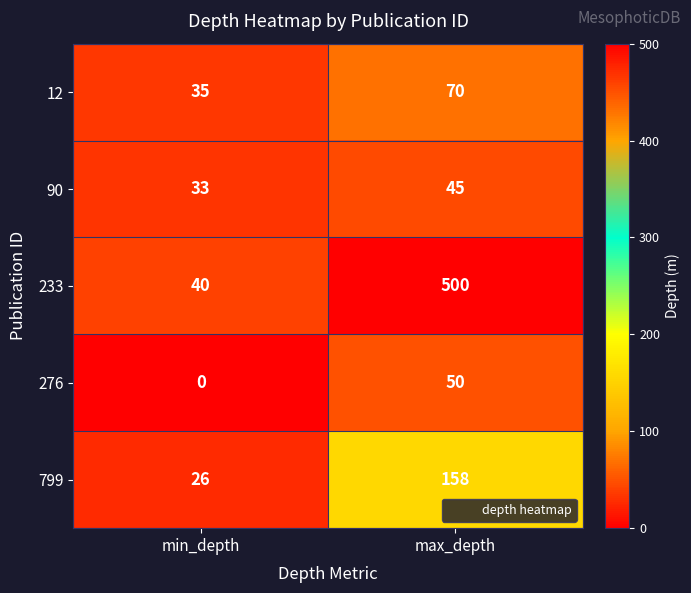

Which series changed the most between min_depth and max_depth?

233